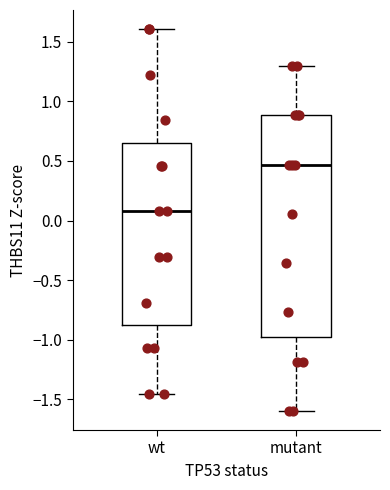

Reading left to right, transcribe this box plot: for each box, give where its median line is, the range the box spans, and where its two whiskers end, as read against the y-axis. The values are not printed on the chart, so give them approximately, as read against the axis.

wt: median 0.10, box -0.90 to 0.65, whiskers -1.45 to 1.60
mutant: median 0.45, box -1.00 to 0.90, whiskers -1.60 to 1.30